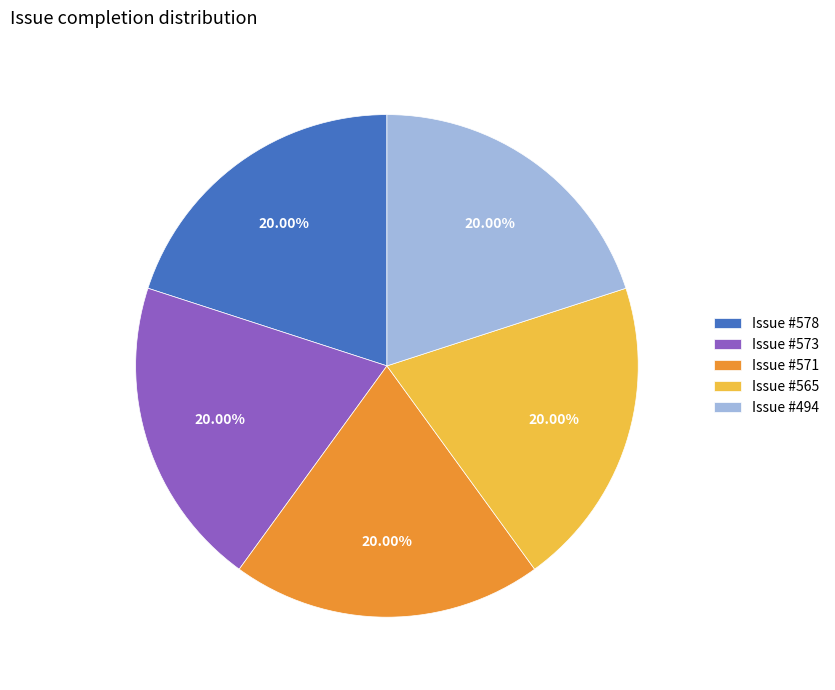

Approximately how many times larger is the value at Issue #565 compared to Issue #494?

1.0